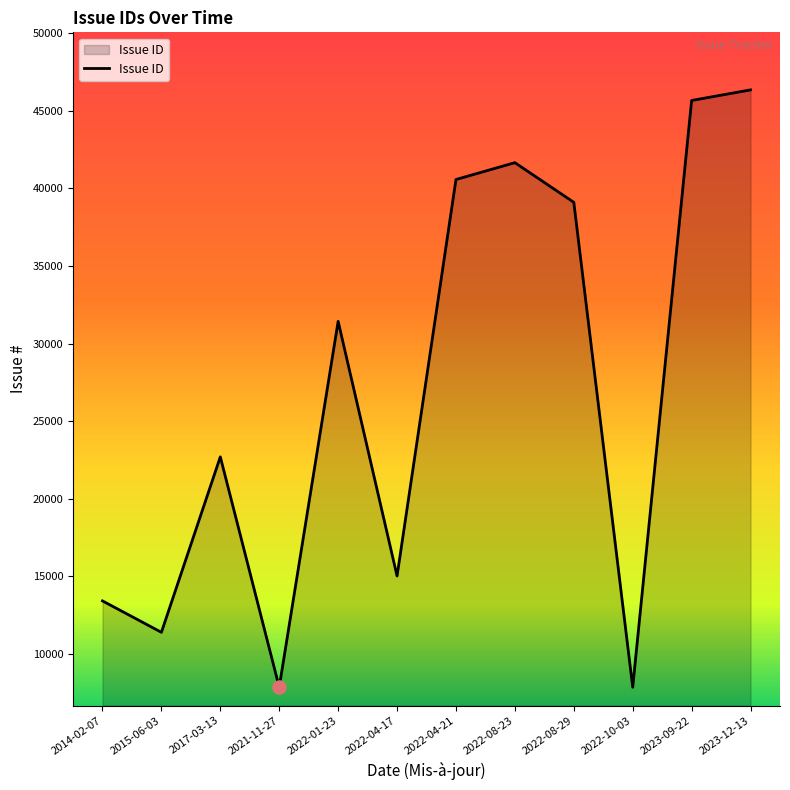

Approximately how many times larger is the value at 2023-09-22 compared to 2022-08-23?

1.1